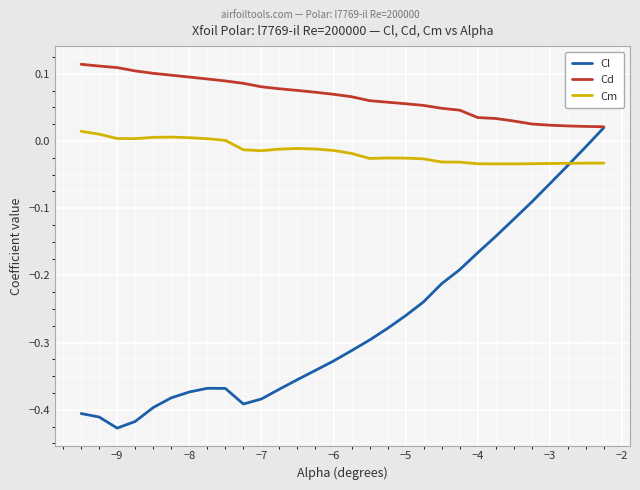

How many categories are shown in the chart?

30